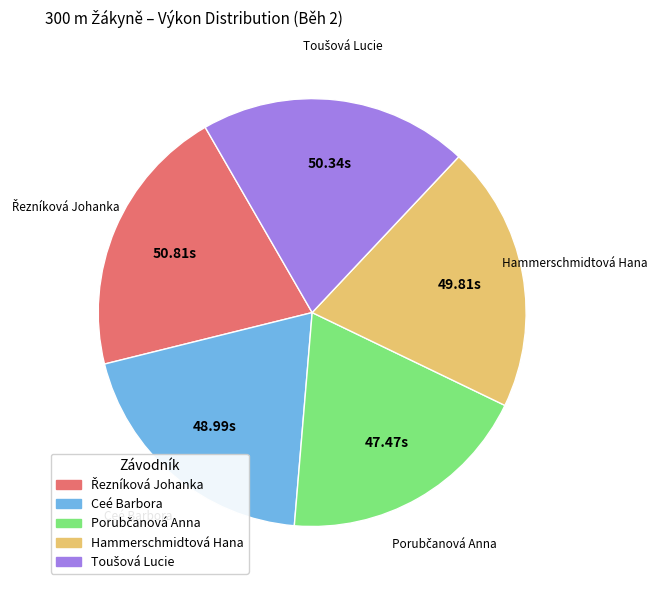

Is Ceé Barbora the majority of the pie?

No